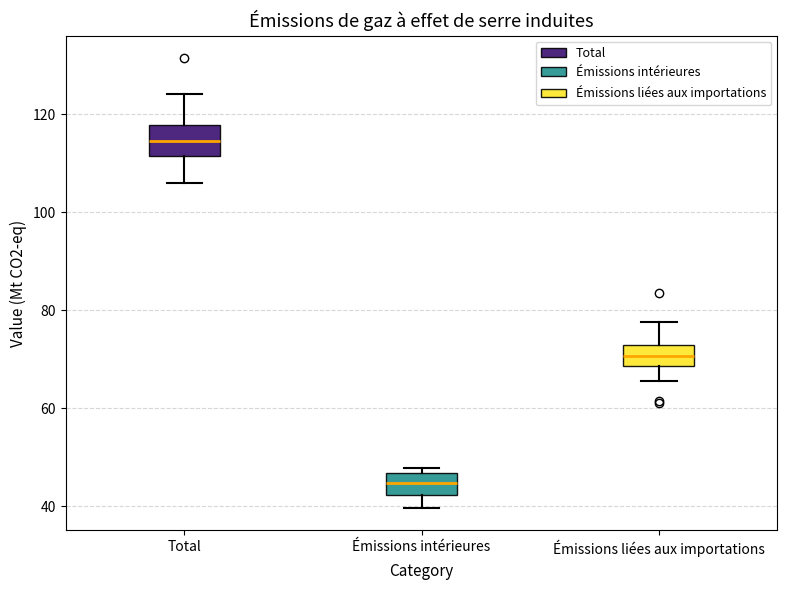

Which box has the lowest median line?

Émissions intérieures